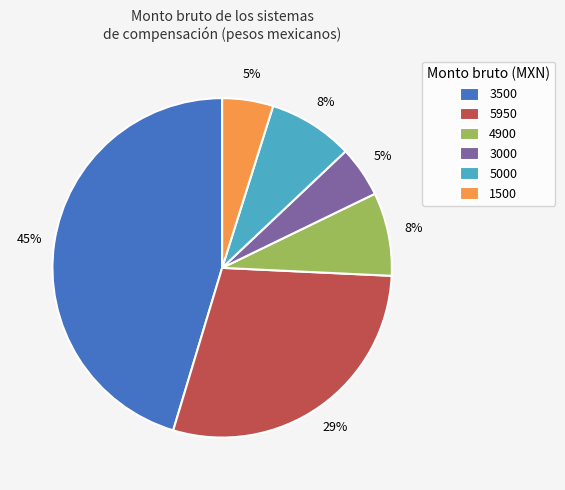

What is the ratio of the value at 3000 to the value at 1500?

1.0